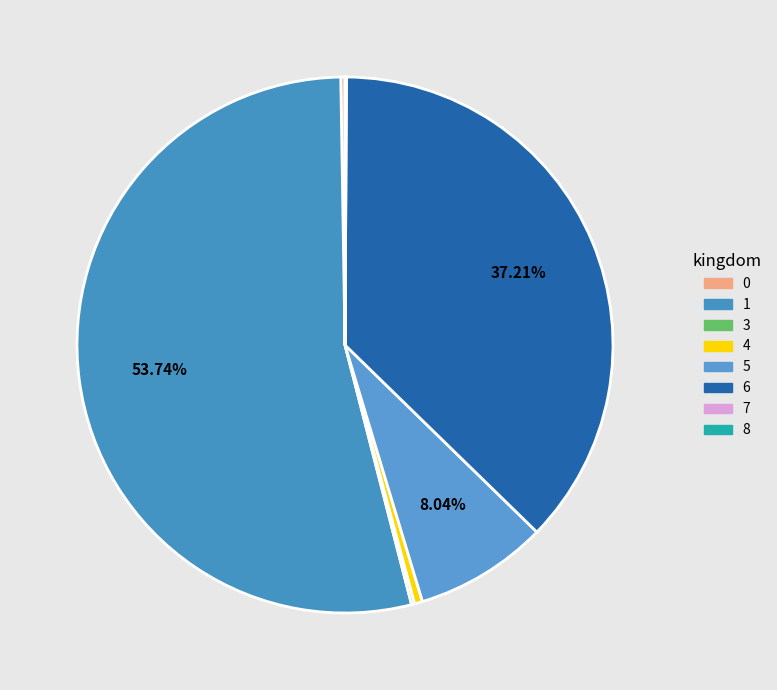

How many slices are in this pie chart?

8